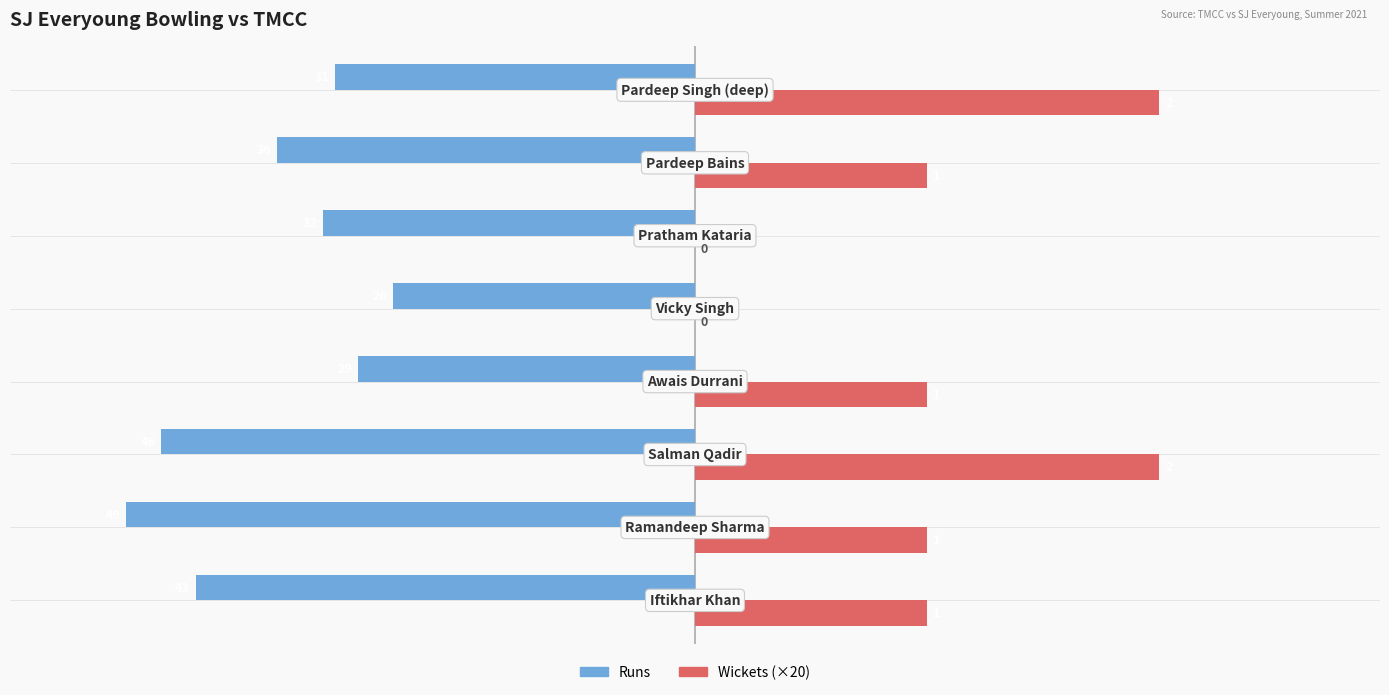

What are all the series names shown in the legend?

Runs, Wickets (×20)